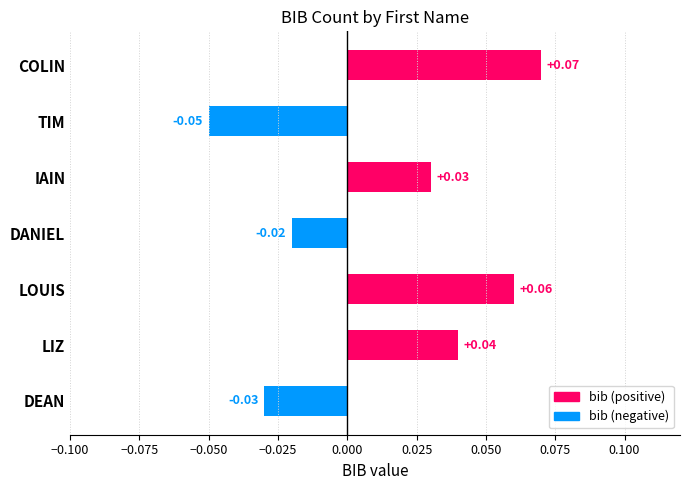

At which label is the value closest to 0?

DANIEL